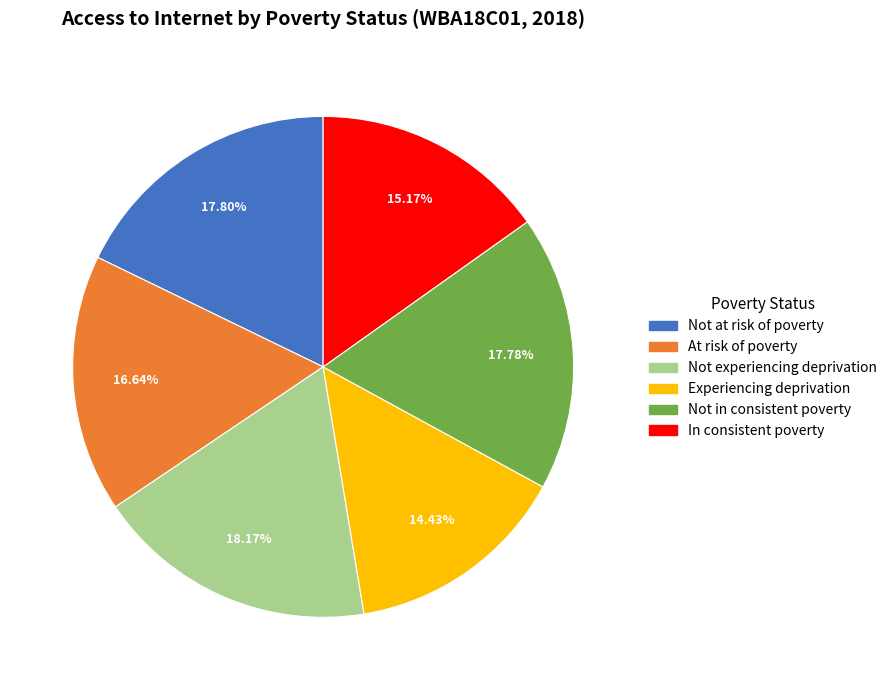

What percentage is NOT represented by Experiencing deprivation?

85.6%